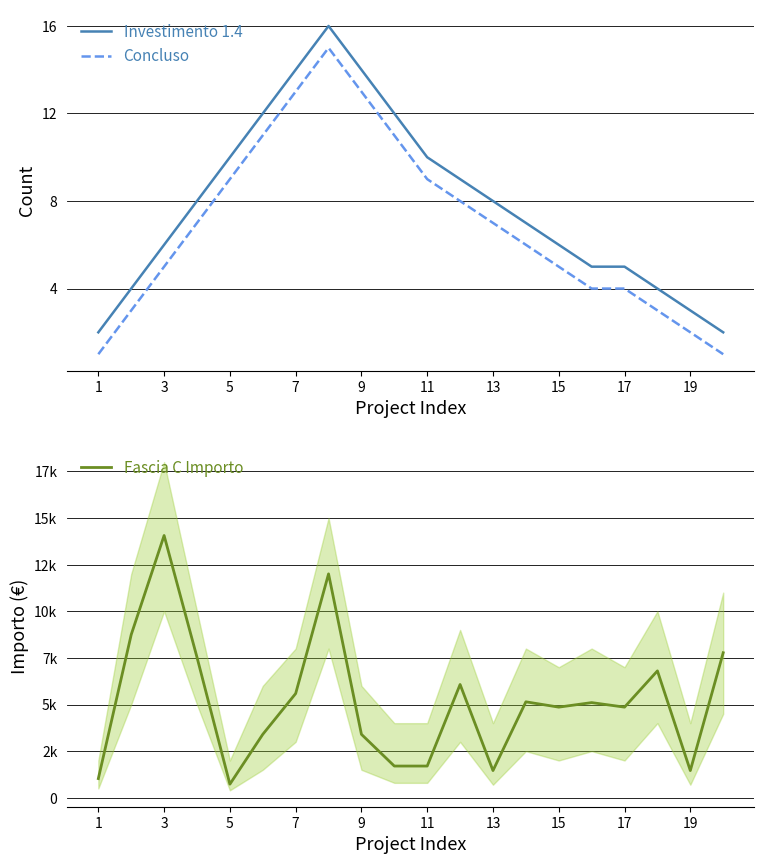

What is the sum of the Concluso values at 19 and 17?

6